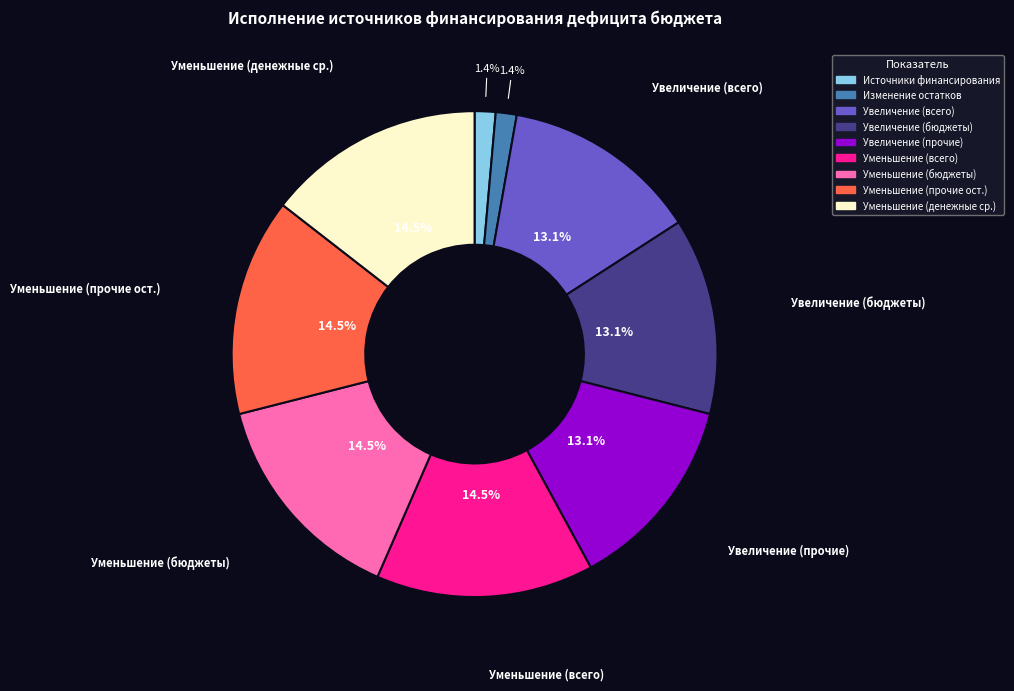

Is there a majority slice in this chart?

No